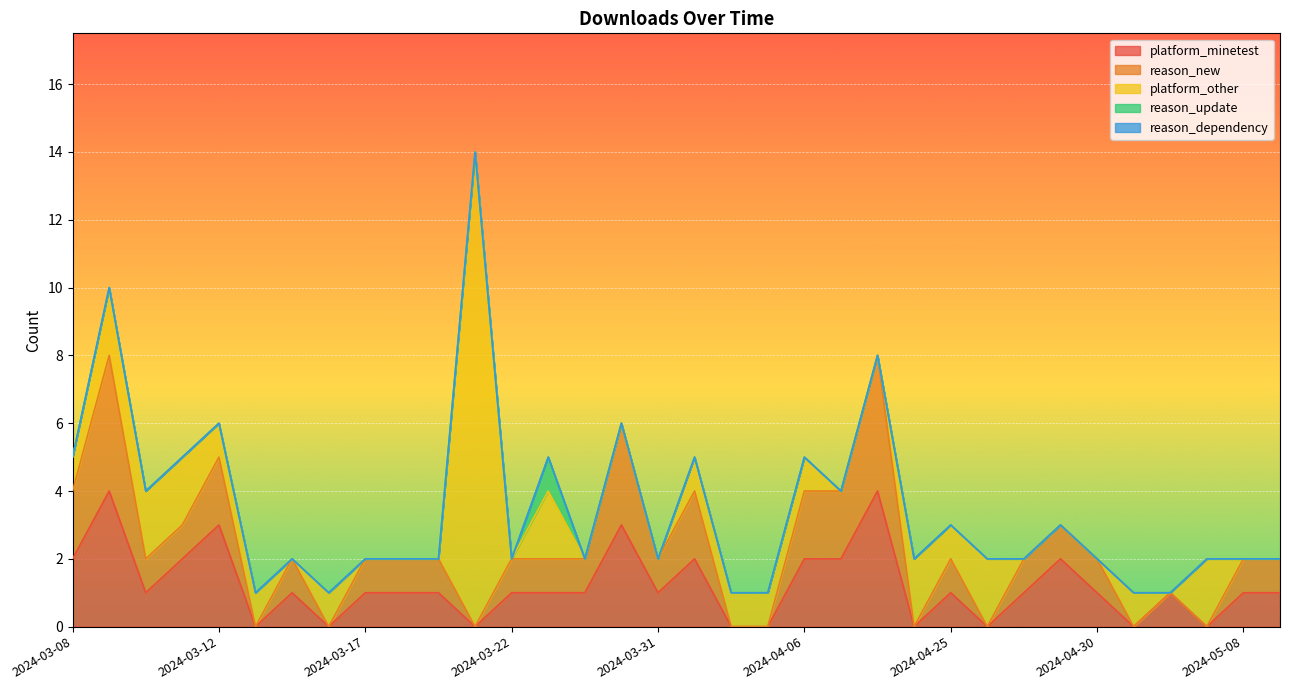

How many categories are shown in the chart?

34